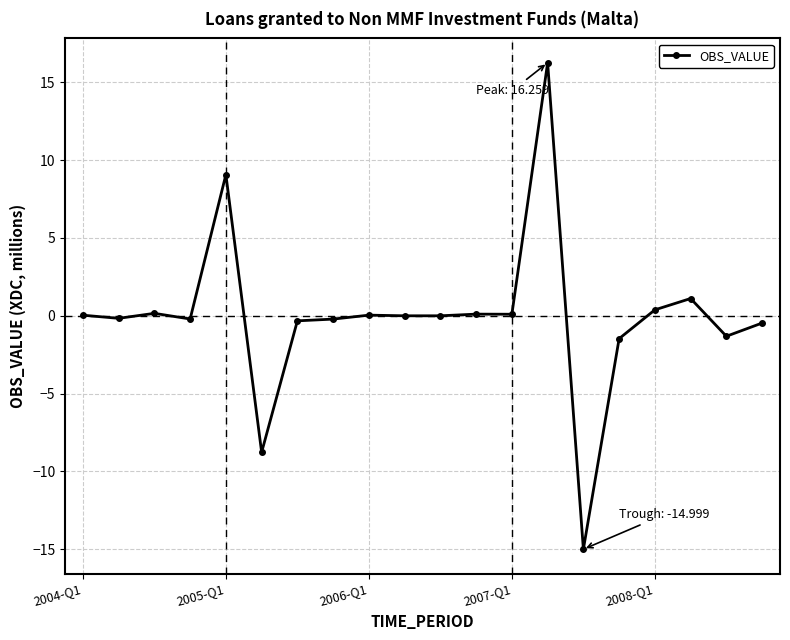

Does the chart have visible grid lines?

Yes